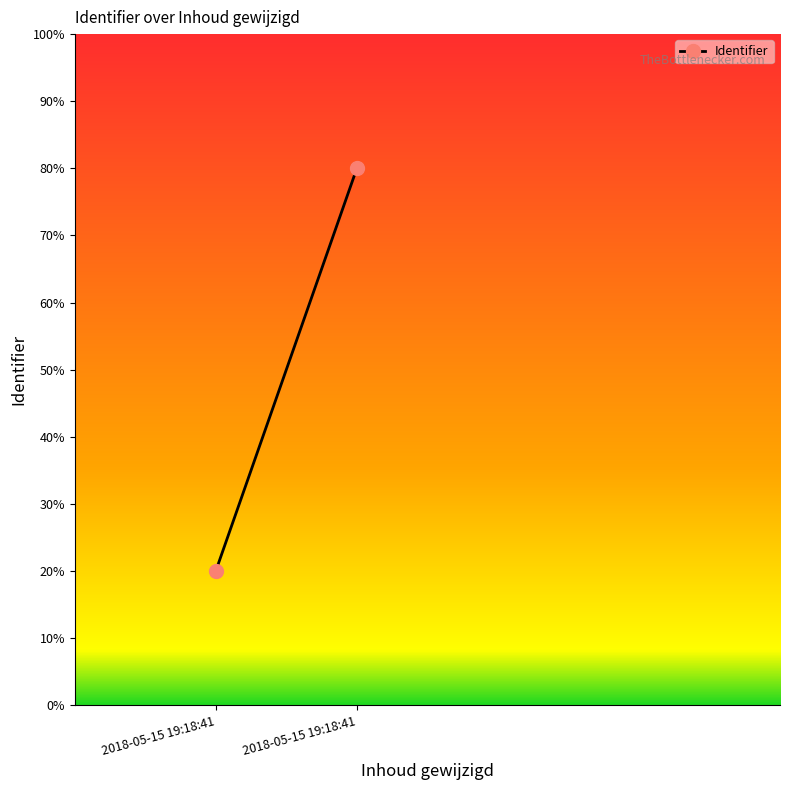

Count the values in the range 20 to 80.

2